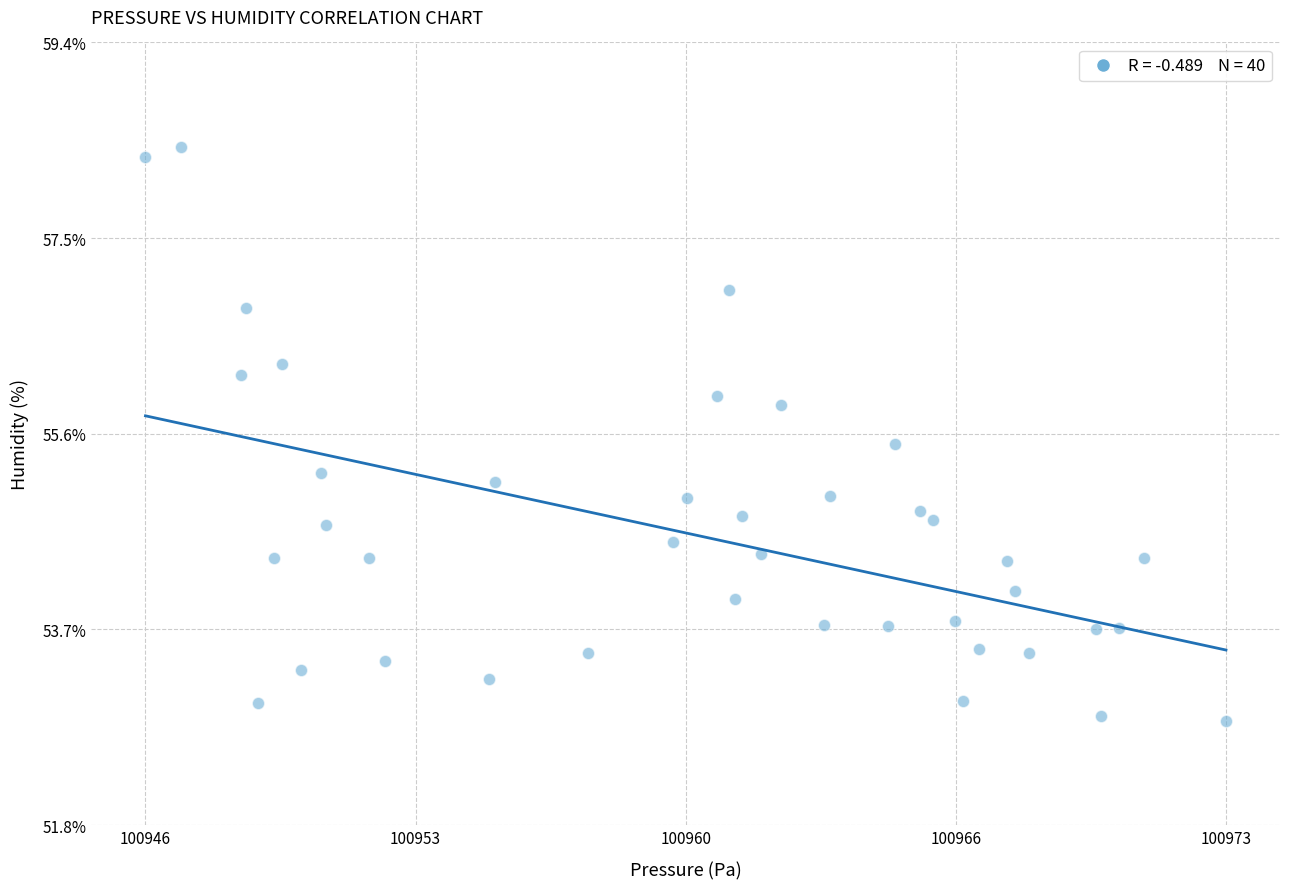

What is the range of X values (max minus min)?

26.4